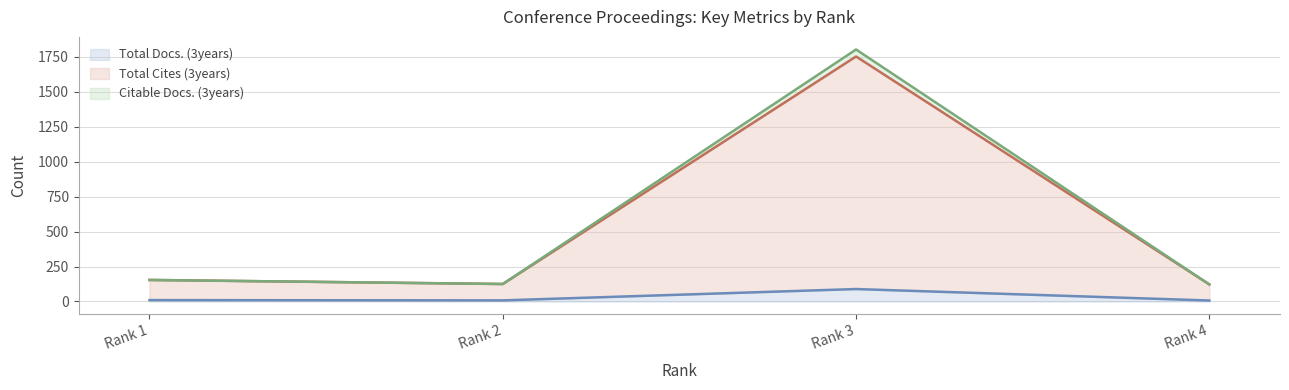

The Total Cites (3years) series shows 125 at Rank 2. True or false?

True